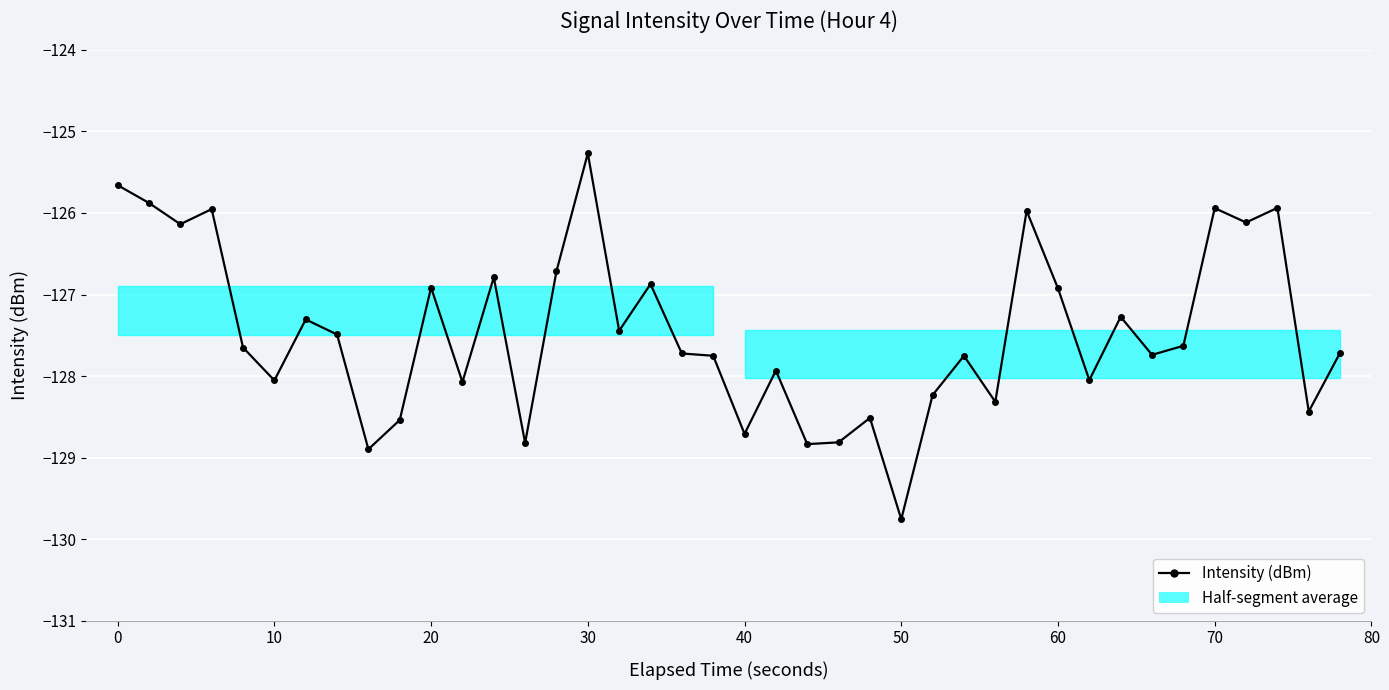

What is the maximum value shown in the chart?

-125.3